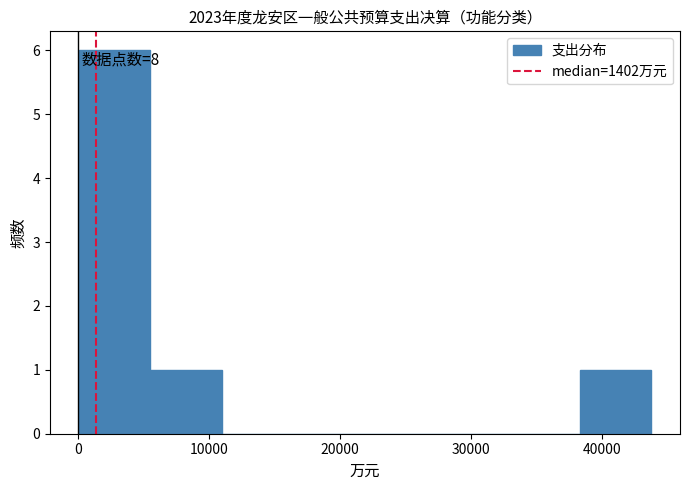

Over which range of the x-axis is the bar tallest?

0 to 6000